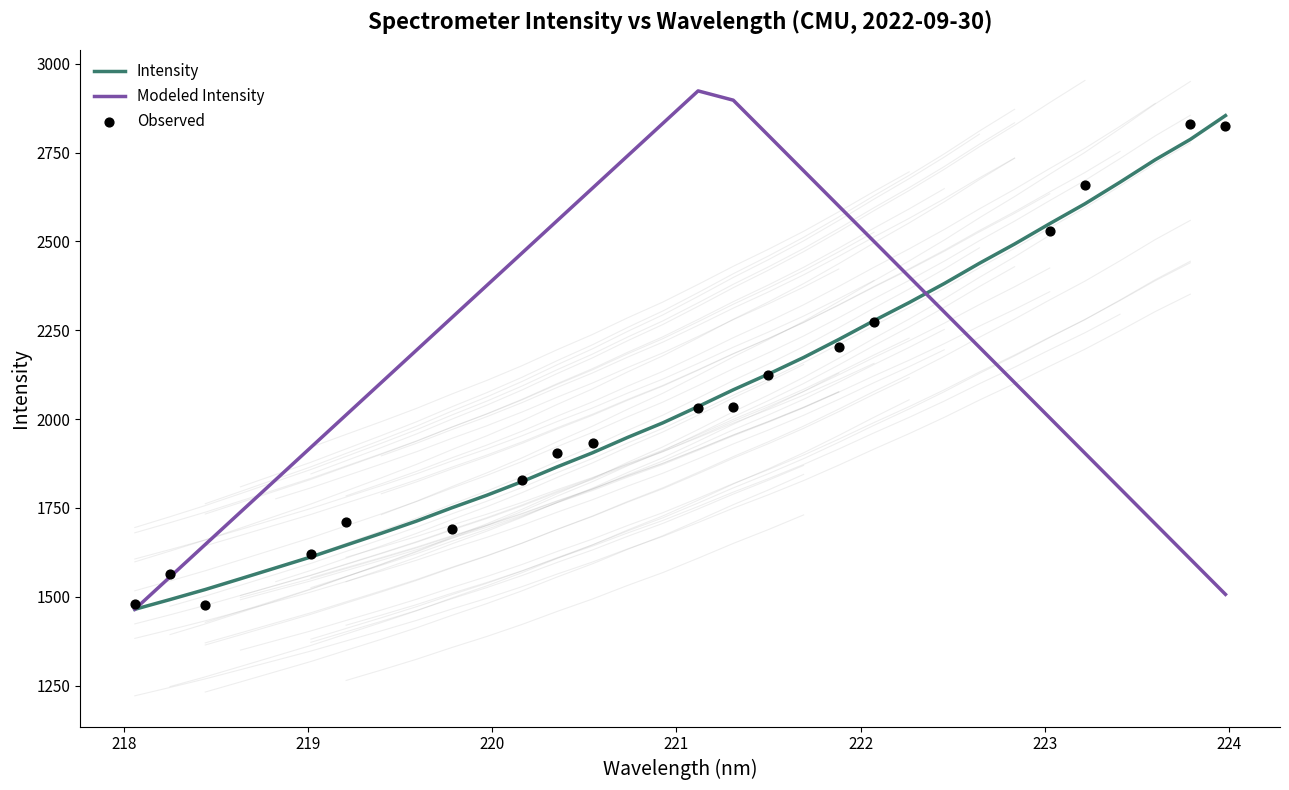

What is the change in value from 220.5444 to 220.7354?

+43.4